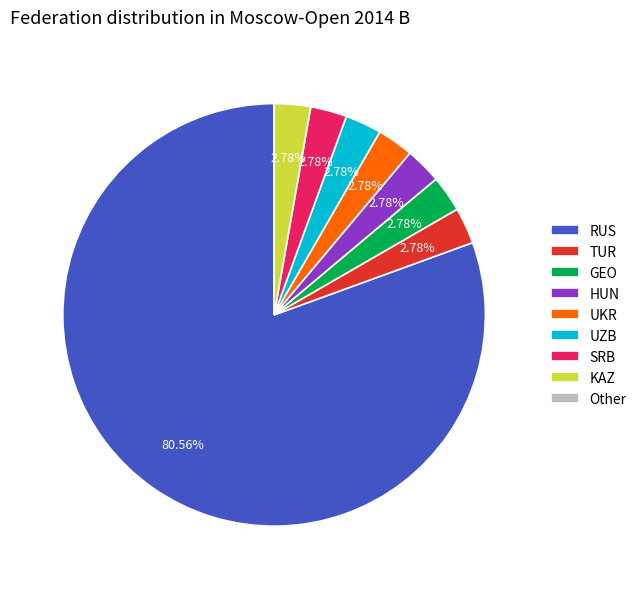

What is the largest slice in the pie chart?

RUS